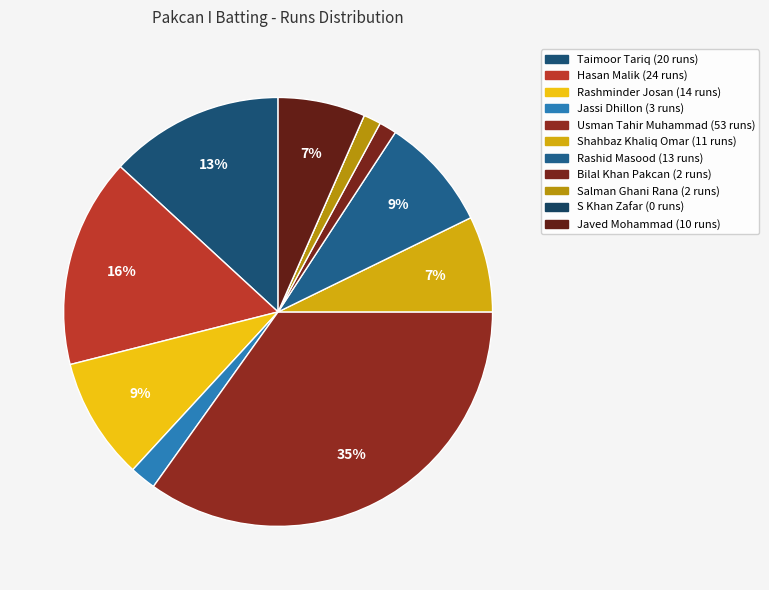

Is it true that Salman Ghani Rana is 13% of the pie?

False